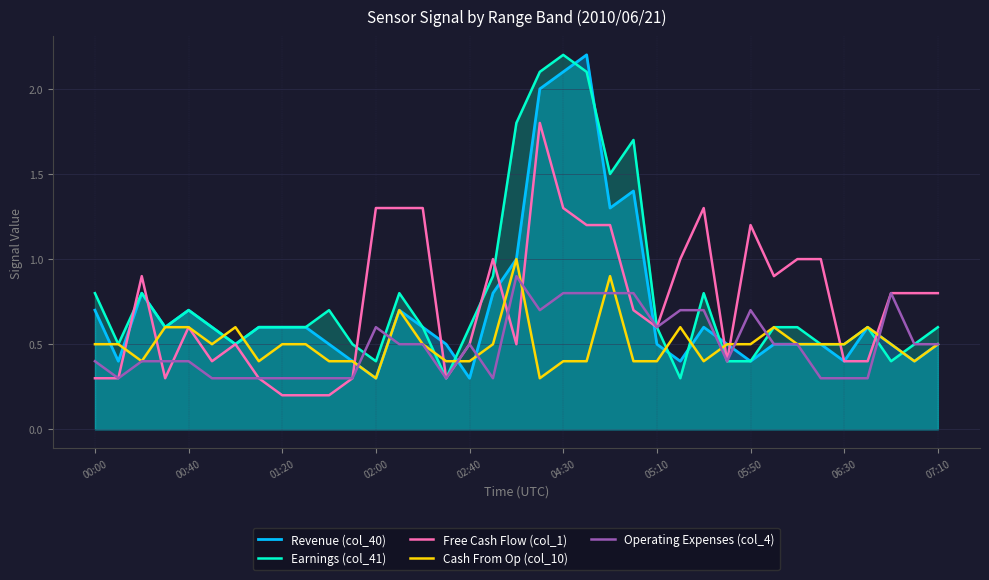

Where is Free Cash Flow (col_1) nearest to the value 1?

17